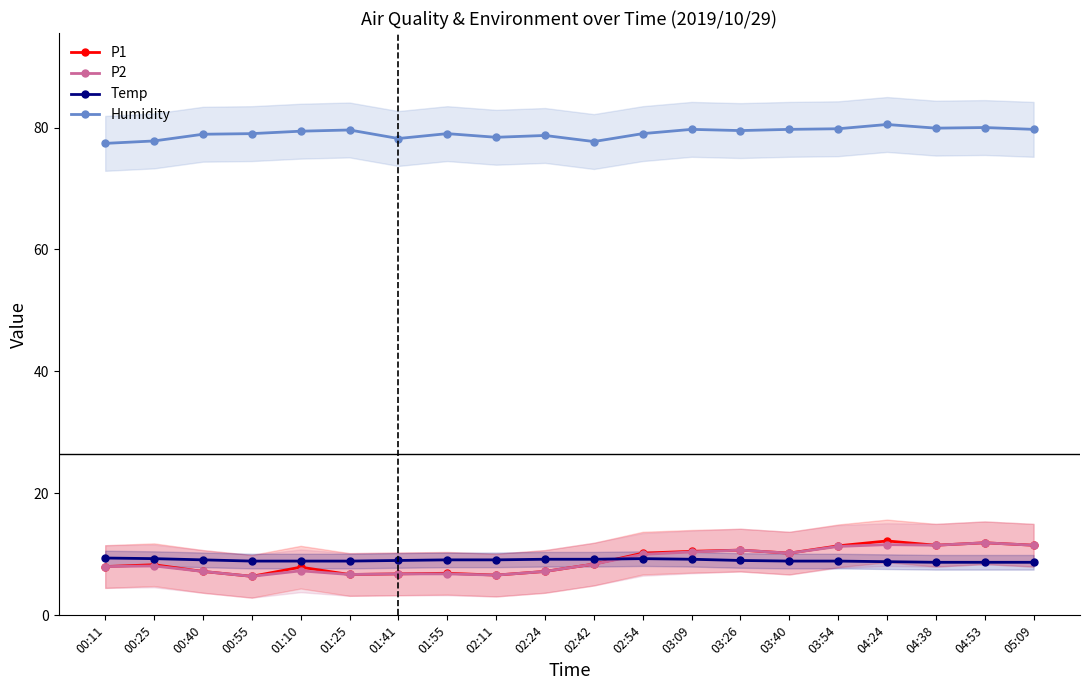

Reading left to right, extract all data points from this chart.

P1: 00:11=8.0	00:25=8.3	00:40=7.2	00:55=6.4	01:10=7.9	01:25=6.7	01:41=6.8	01:55=6.9	02:11=6.6	02:24=7.2	02:42=8.4	02:54=10.2	03:09=10.5	03:26=10.7	03:40=10.2	03:54=11.4	04:24=12.2	04:38=11.5	04:53=11.9	05:09=11.5
P2: 00:11=8.0	00:25=8.1	00:40=7.2	00:55=6.4	01:10=7.3	01:25=6.7	01:41=6.8	01:55=6.8	02:11=6.6	02:24=7.2	02:42=8.4	02:54=10.0	03:09=10.4	03:26=10.7	03:40=10.2	03:54=11.3	04:24=11.6	04:38=11.5	04:53=11.9	05:09=11.5
Temp: 00:11=9.4	00:25=9.3	00:40=9.1	00:55=8.9	01:10=8.9	01:25=8.9	01:41=9.0	01:55=9.1	02:11=9.1	02:24=9.2	02:42=9.2	02:54=9.3	03:09=9.2	03:26=9.0	03:40=8.9	03:54=8.9	04:24=8.8	04:38=8.7	04:53=8.7	05:09=8.7
Humidity: 00:11=77.4	00:25=77.8	00:40=78.9	00:55=79.0	01:10=79.4	01:25=79.6	01:41=78.2	01:55=79.0	02:11=78.4	02:24=78.7	02:42=77.7	02:54=79.0	03:09=79.7	03:26=79.5	03:40=79.7	03:54=79.8	04:24=80.5	04:38=79.9	04:53=80.0	05:09=79.7